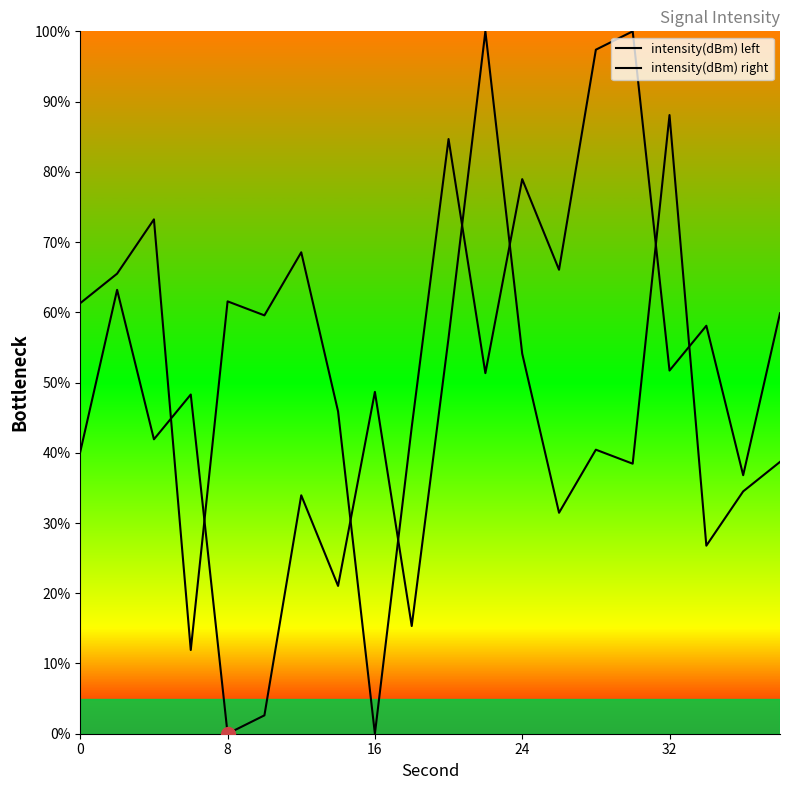

Count the number of categories in the chart.

20